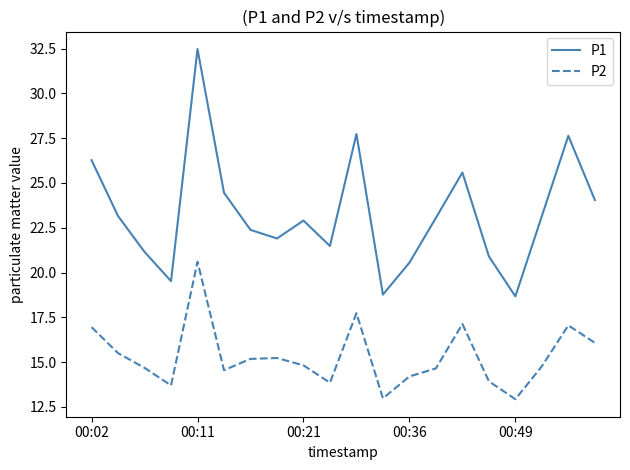

Rank the series by their maximum value, from lowest to highest.

P2, P1